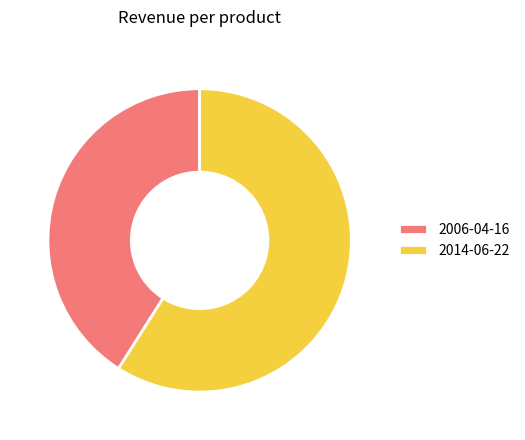

Which category has the smallest portion of the pie?

2006-04-16